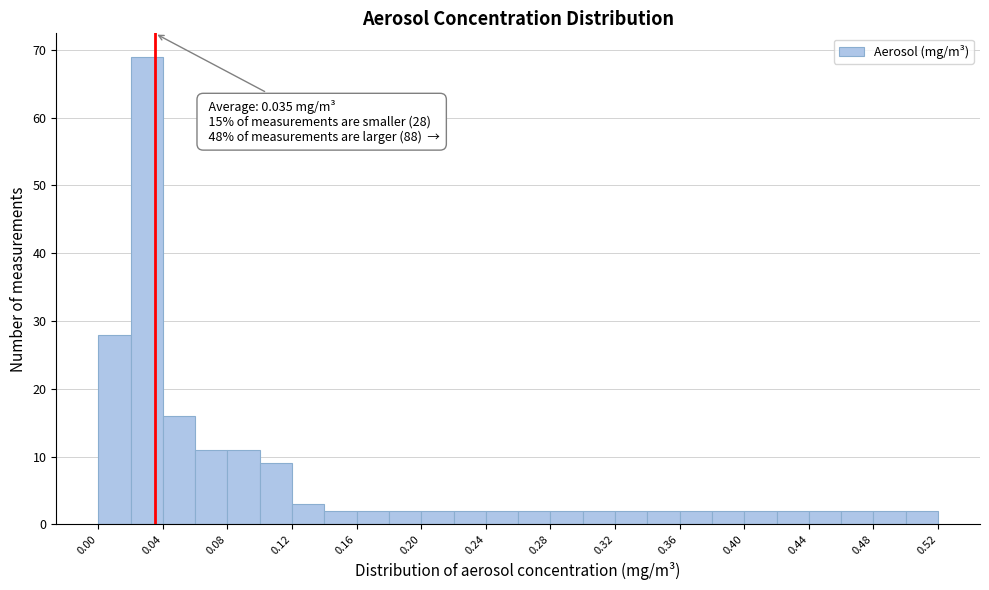

Over which range of the x-axis is the bar tallest?

0.02 to 0.04